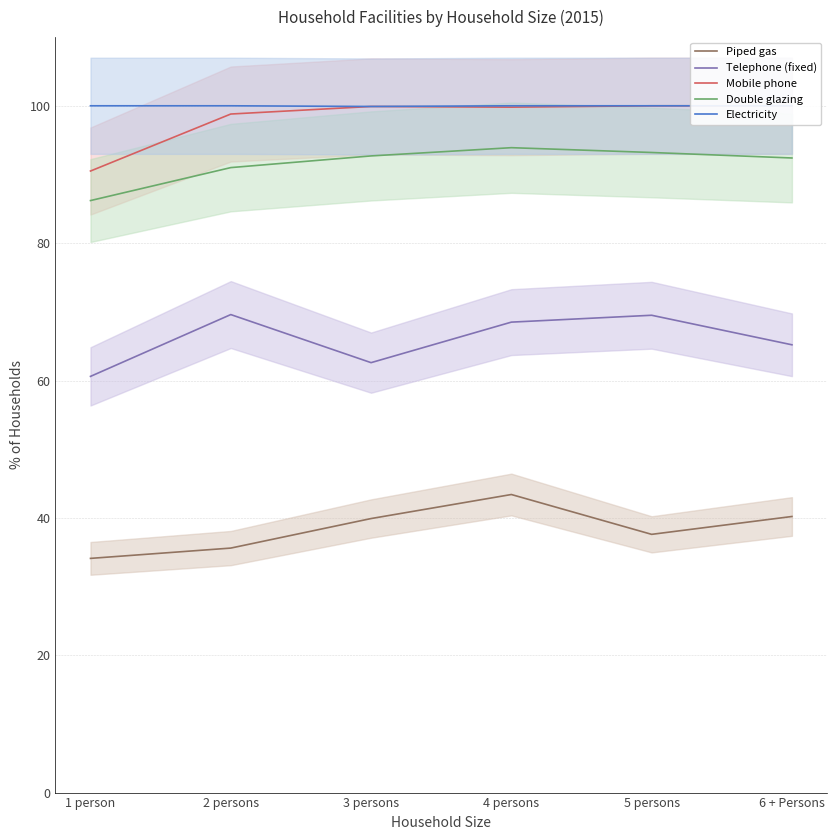

Read the Piped gas value at 3 persons.

39.9